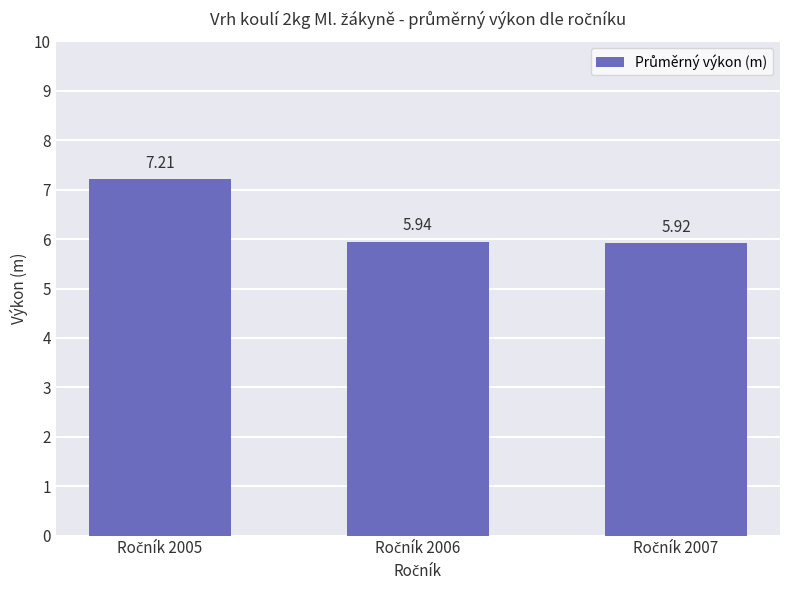

What is the average value?

6.4